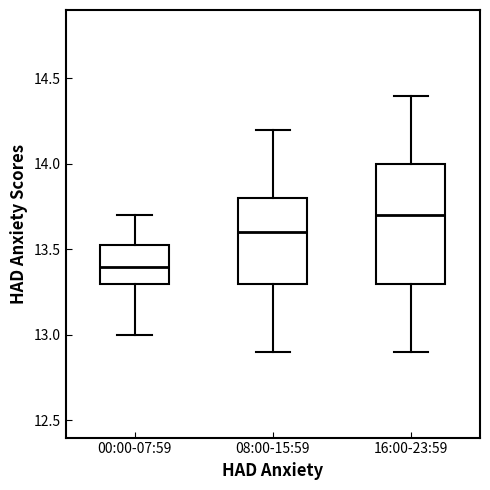

Reading left to right, transcribe this box plot: for each box, give where its median line is, the range the box spans, and where its two whiskers end, as read against the y-axis. The values are not printed on the chart, so give them approximately, as read against the axis.

00:00-07:59: median 13.40, box 13.30 to 13.55, whiskers 13.00 to 13.70
08:00-15:59: median 13.60, box 13.30 to 13.80, whiskers 12.90 to 14.20
16:00-23:59: median 13.70, box 13.30 to 14.00, whiskers 12.90 to 14.40